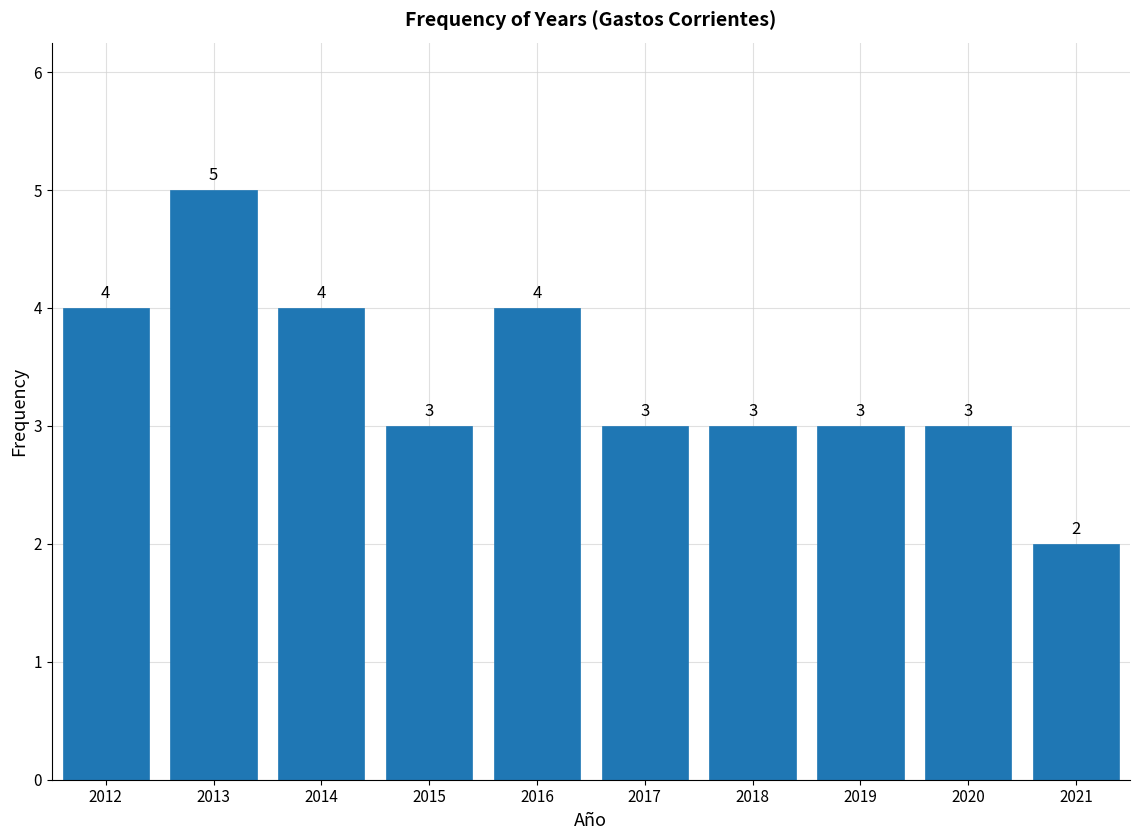

Reading left to right, transcribe all the data shown in this chart.

4	5	4	3	4	3	3	3	3	2